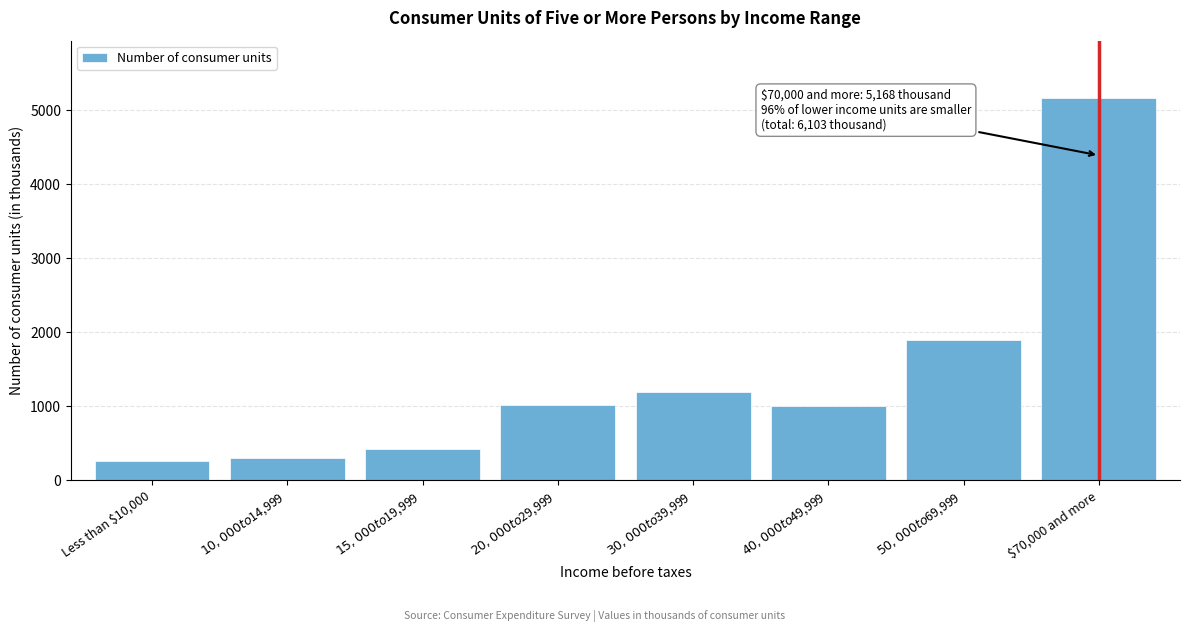

What is the value of the 4th bar from the left?

1013